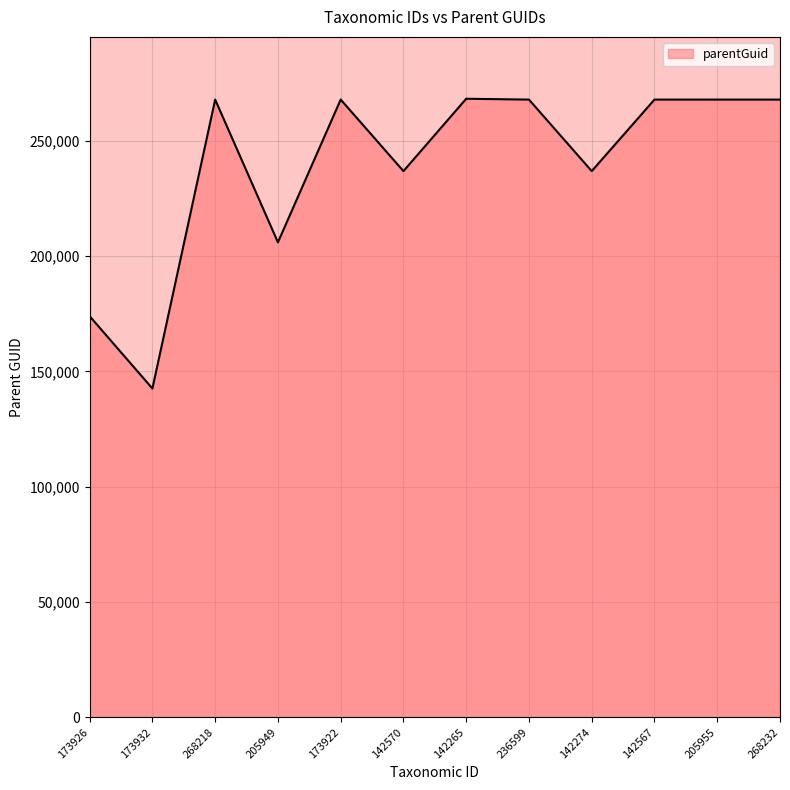

Read the value at 173926, to the nearest 10.

173930